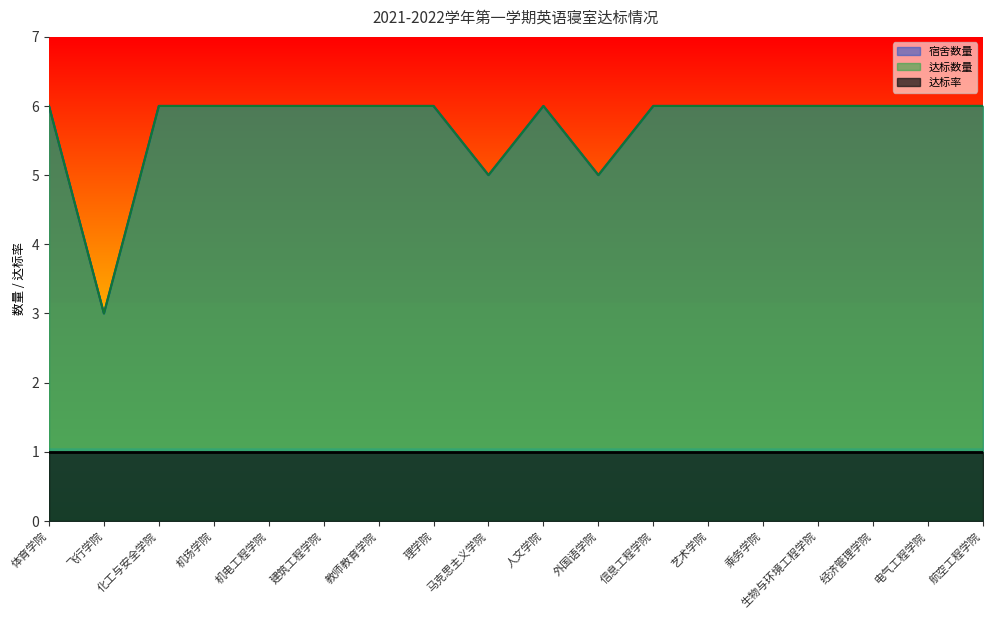

At which label is 宿舍数量 closest to 4?

飞行学院